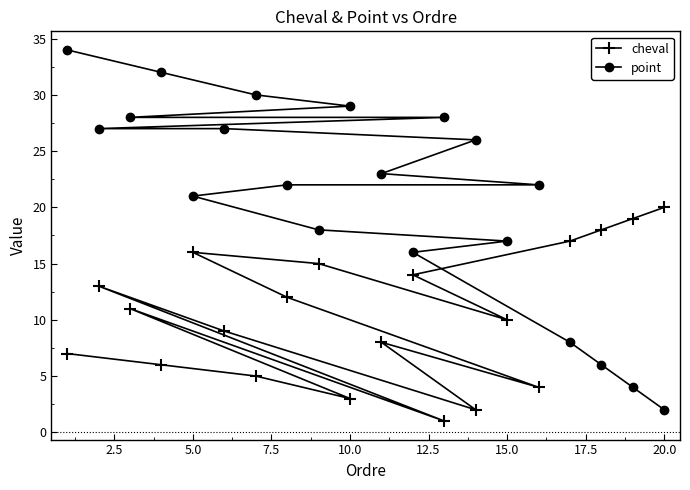

After their last crossing, which series has the higher values: point or cheval?

cheval